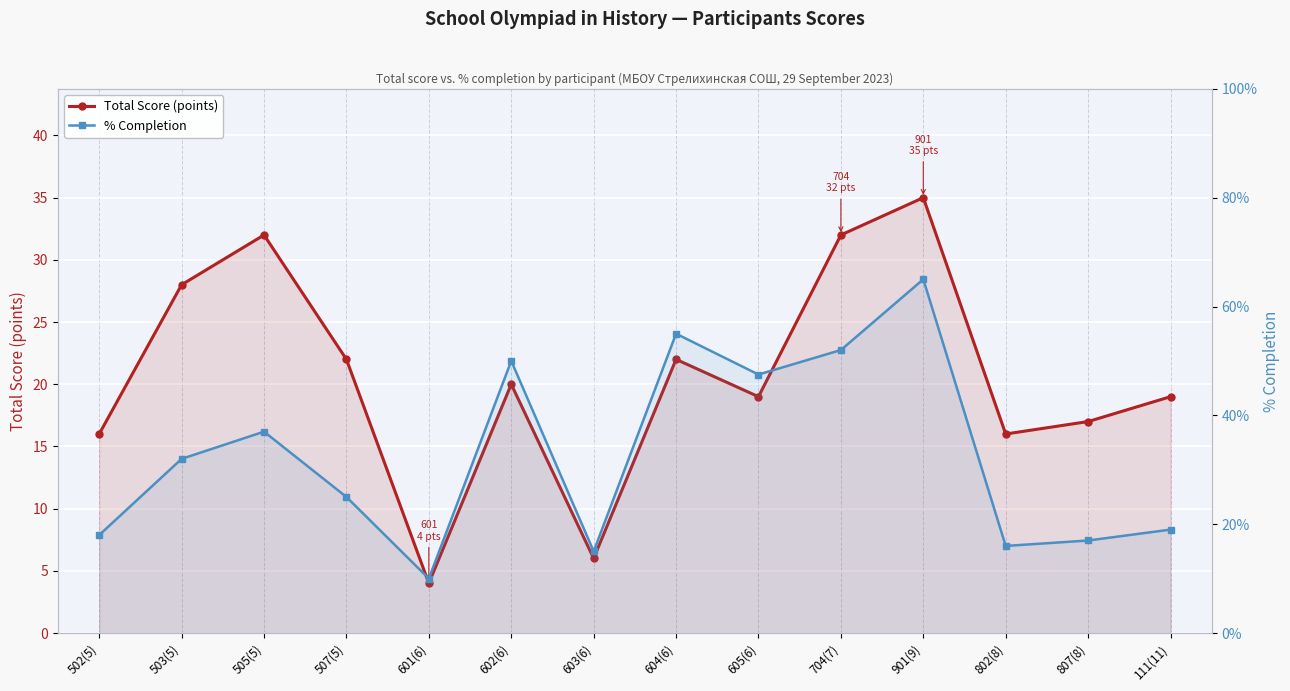

Rank the series at 605(6) from highest to lowest value.

Total Score (points), % Completion